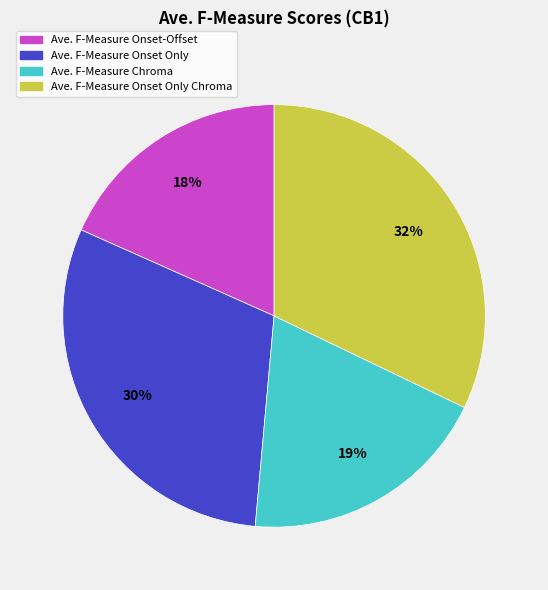

Is there any slice that represents more than half of the pie?

No